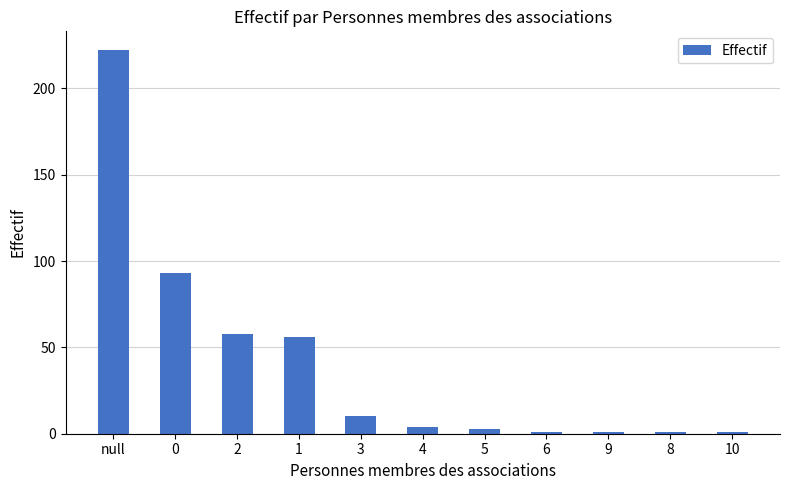

Is it true that the value at 9 is 1?

True